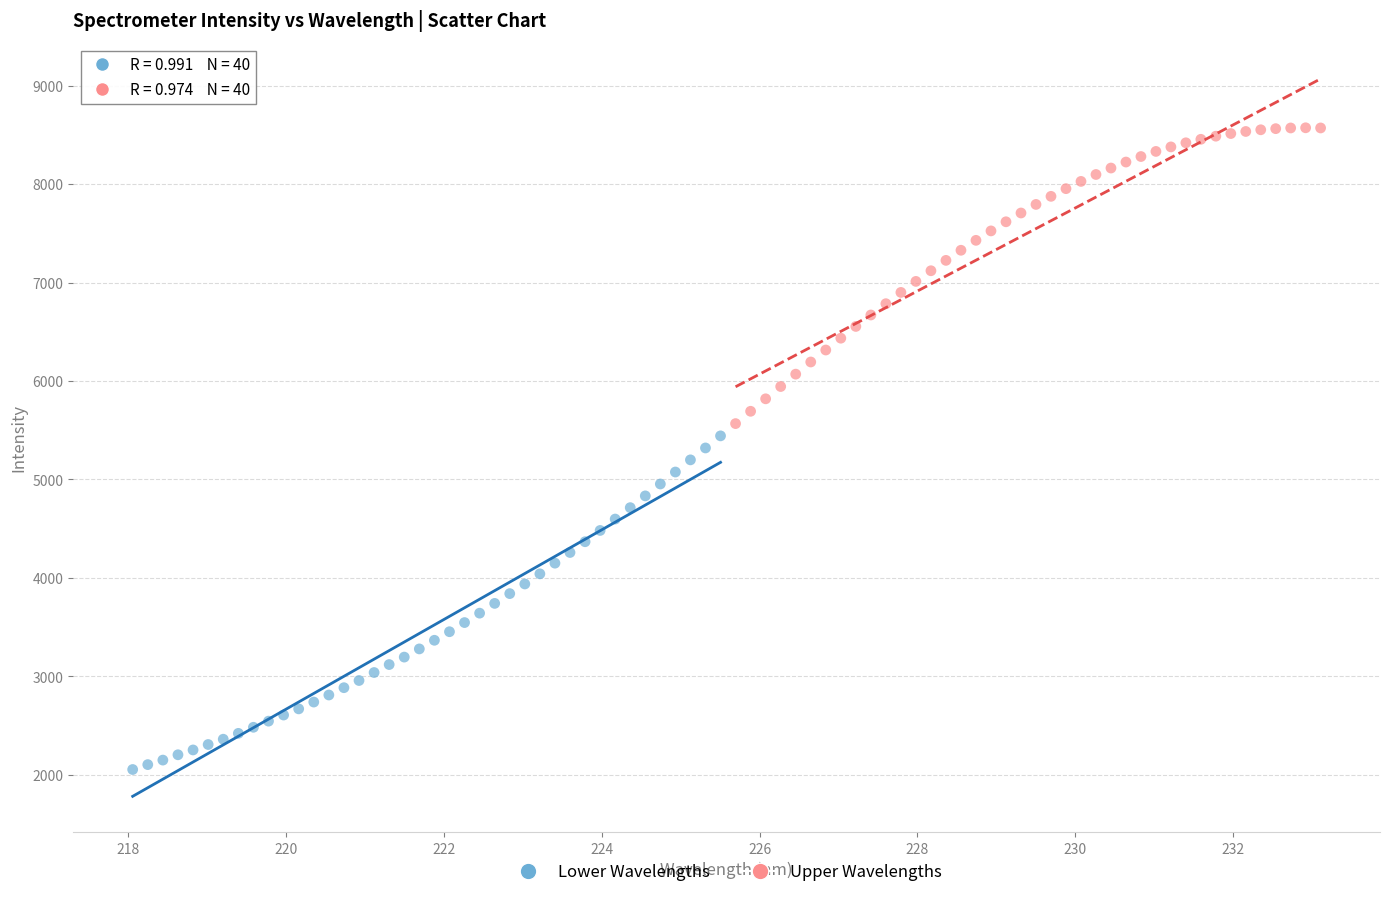

Which series reaches the maximum Y coordinate?

Upper Wavelengths